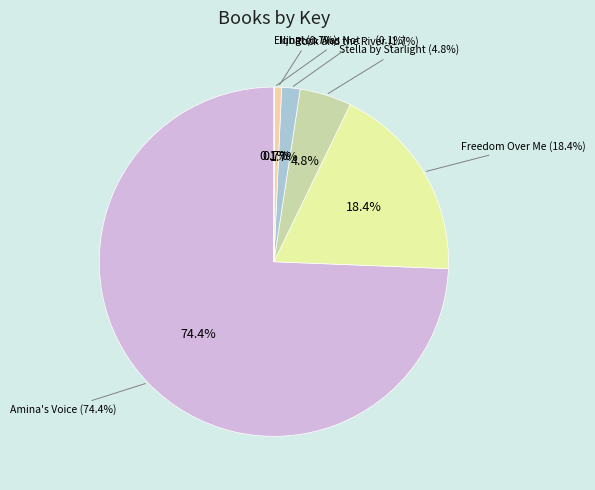

Between Stella by Starlight and Amina's Voice, which is larger?

Amina's Voice